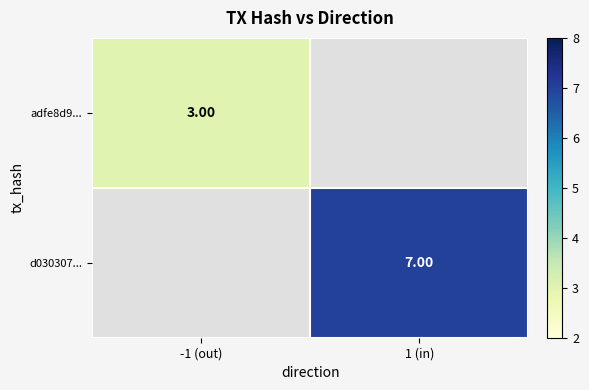

Is the value of d030307... at 1 (in) greater than the value of adfe8d9... at -1 (out)?

Yes